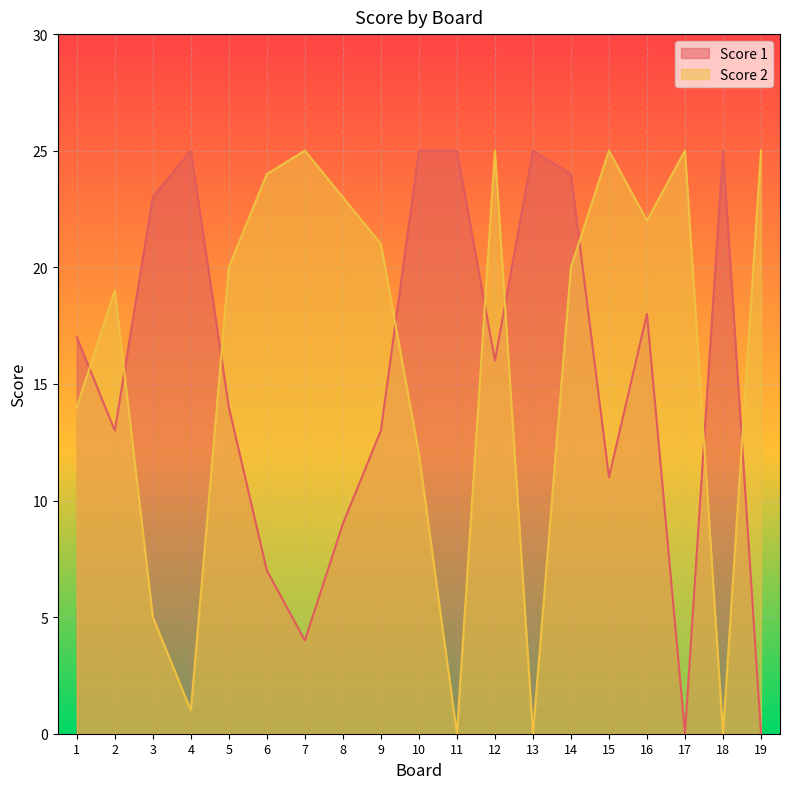

True or false: Score 2 and Score 1 intersect in this chart.

True